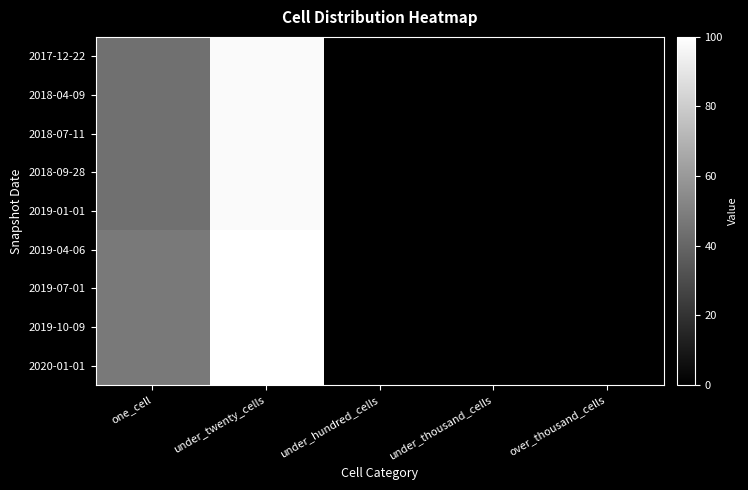

Reading left to right, list all the values displayed in this chart.

2017-12-22: one_cell=44	under_twenty_cells=98	under_hundred_cells=0	under_thousand_cells=0	over_thousand_cells=0
2018-04-09: one_cell=44	under_twenty_cells=98	under_hundred_cells=0	under_thousand_cells=0	over_thousand_cells=0
2018-07-11: one_cell=44	under_twenty_cells=98	under_hundred_cells=0	under_thousand_cells=0	over_thousand_cells=0
2018-09-28: one_cell=44	under_twenty_cells=98	under_hundred_cells=0	under_thousand_cells=0	over_thousand_cells=0
2019-01-01: one_cell=44	under_twenty_cells=98	under_hundred_cells=0	under_thousand_cells=0	over_thousand_cells=0
2019-04-06: one_cell=48	under_twenty_cells=100	under_hundred_cells=0	under_thousand_cells=0	over_thousand_cells=0
2019-07-01: one_cell=48	under_twenty_cells=100	under_hundred_cells=0	under_thousand_cells=0	over_thousand_cells=0
2019-10-09: one_cell=48	under_twenty_cells=100	under_hundred_cells=0	under_thousand_cells=0	over_thousand_cells=0
2020-01-01: one_cell=48	under_twenty_cells=100	under_hundred_cells=0	under_thousand_cells=0	over_thousand_cells=0